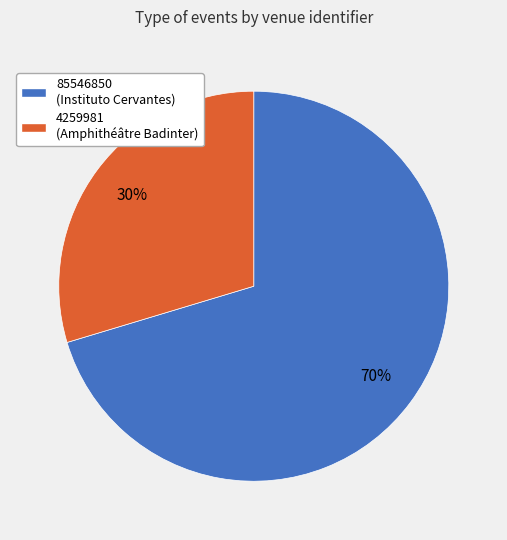

Between 4259981 and 85546850, which is larger?

85546850